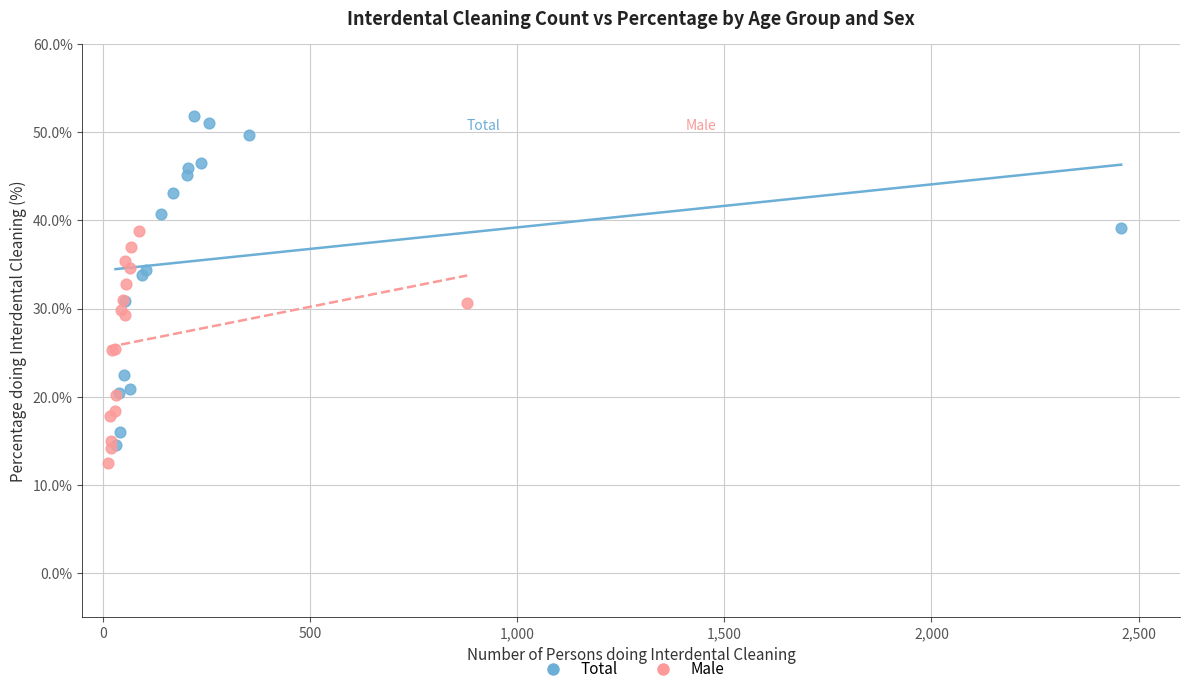

Which series has the widest spread of Y values?

Total